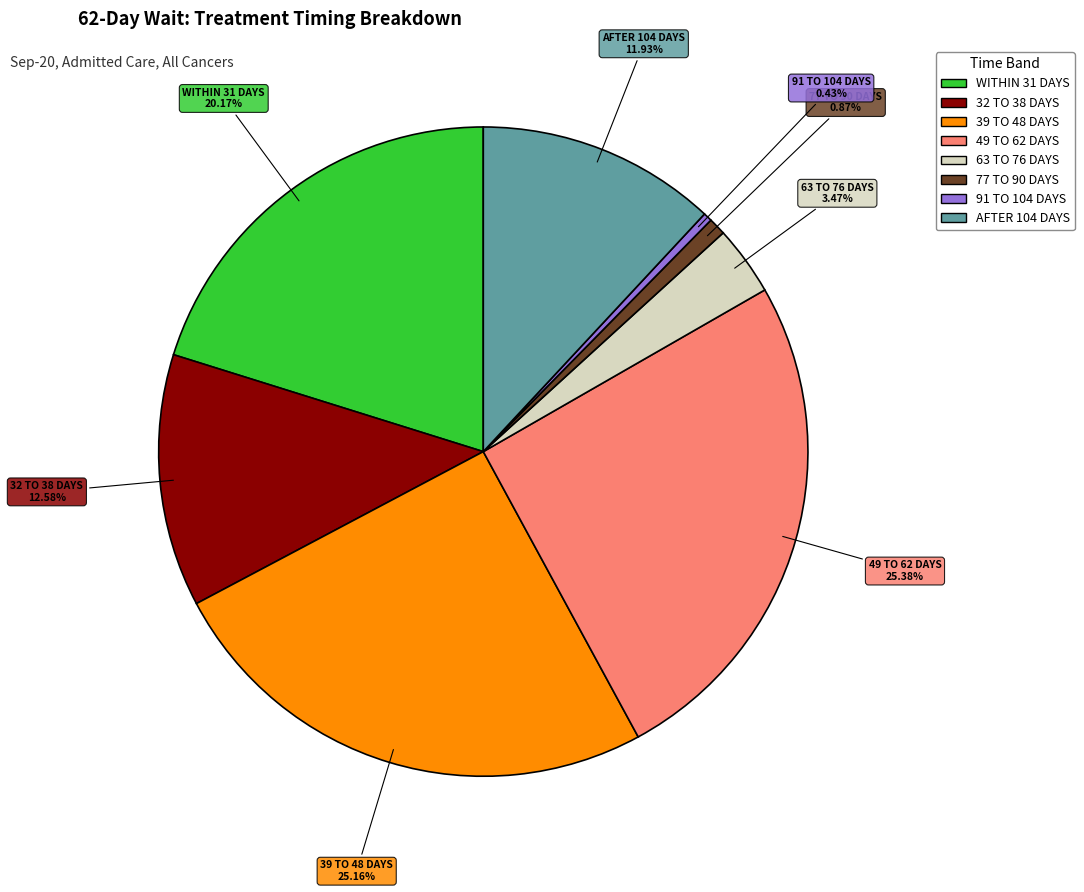

Is there any slice that represents more than half of the pie?

No